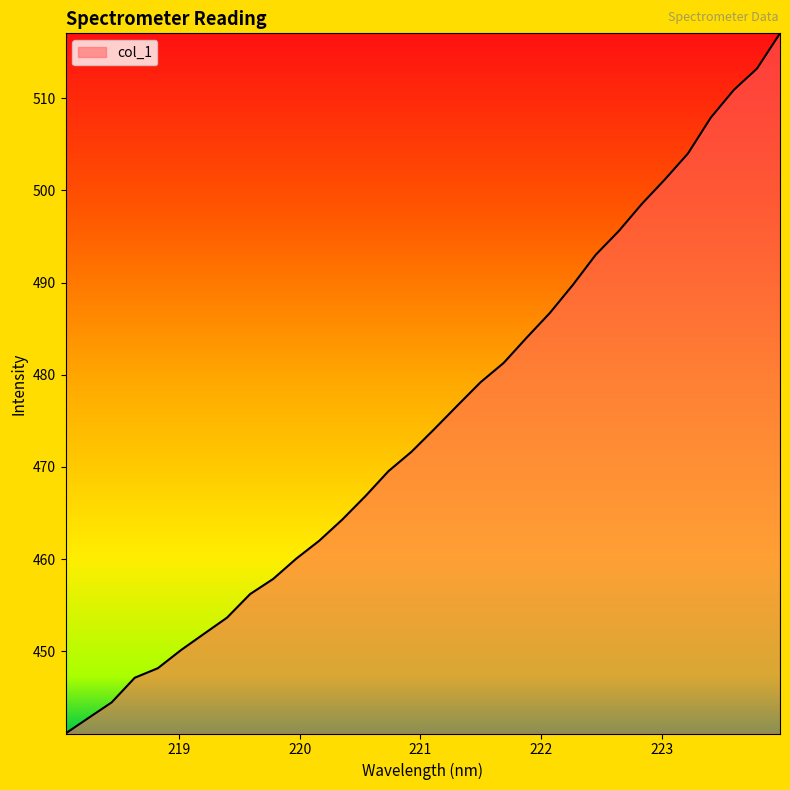

What is the minimum value shown in the chart?

441.1